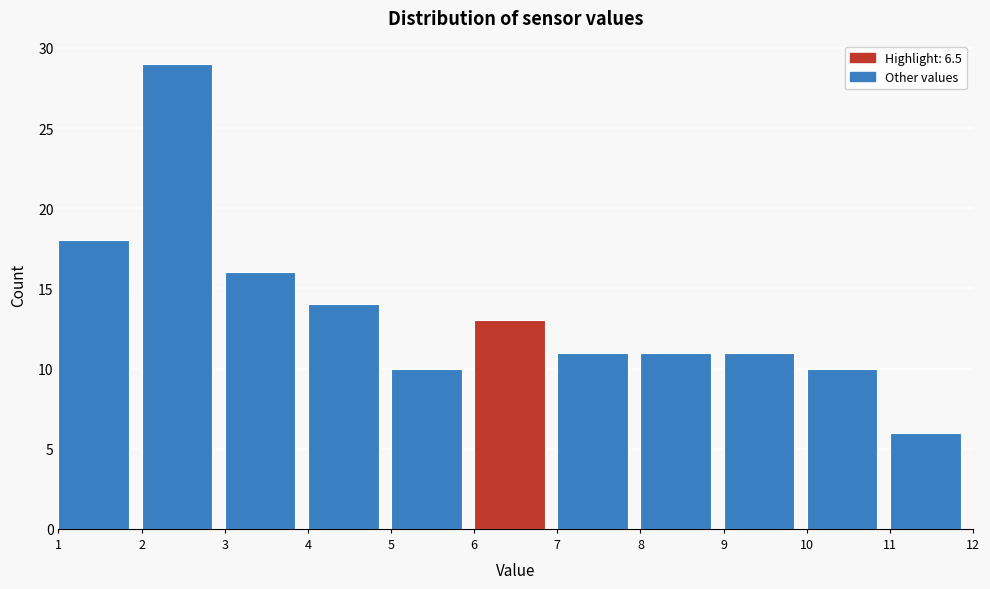

Reading left to right, list every bar in this chart as the range it spans on the x-axis followed by its height. The values are not printed on the chart, so give them approximately, as read against the axis.

1 to 2: 18
2 to 3: 29
3 to 4: 16
4 to 5: 14
5 to 6: 10
6 to 7: 13
7 to 8: 11
8 to 9: 11
9 to 10: 11
10 to 11: 10
11 to 12: 6